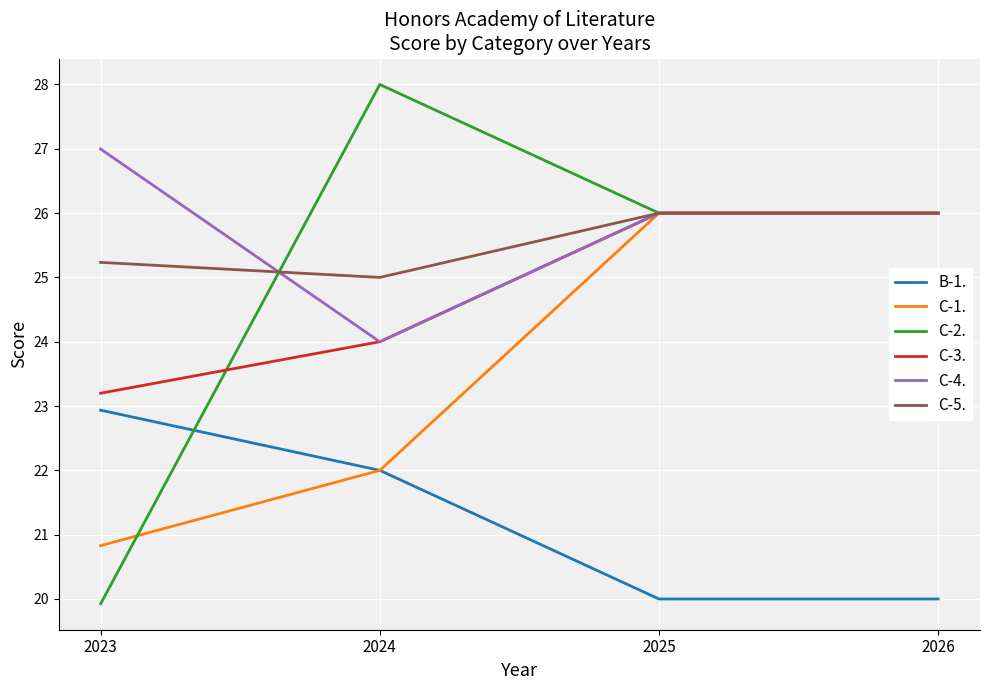

Which series has the largest total across all categories?

C-4.